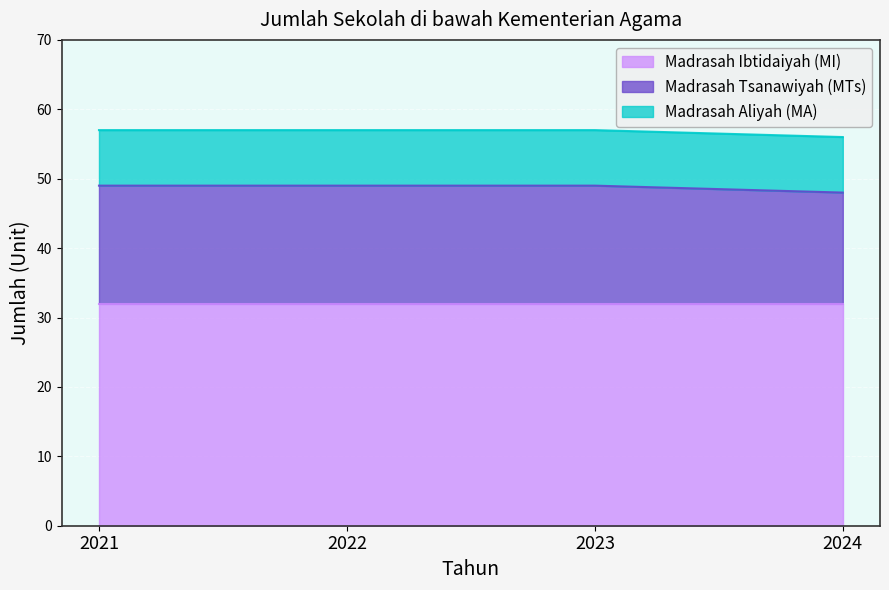

The Madrasah Aliyah (MA) series shows 3 at 2023. True or false?

False